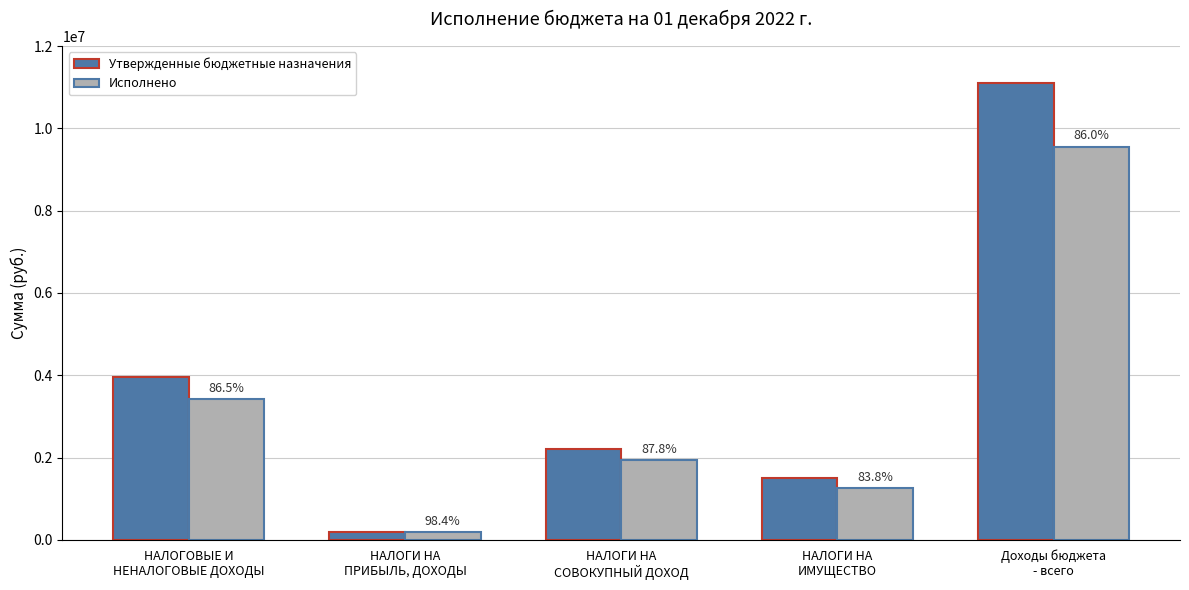

List the series in order of their peak value, highest first.

Утвержденные бюджетные назначения, Исполнено